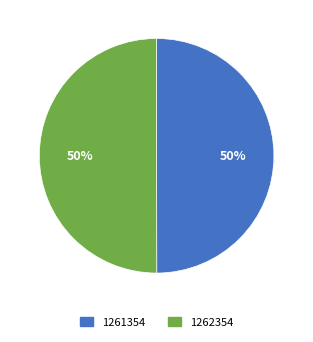

Which category accounts for the majority?

1262354